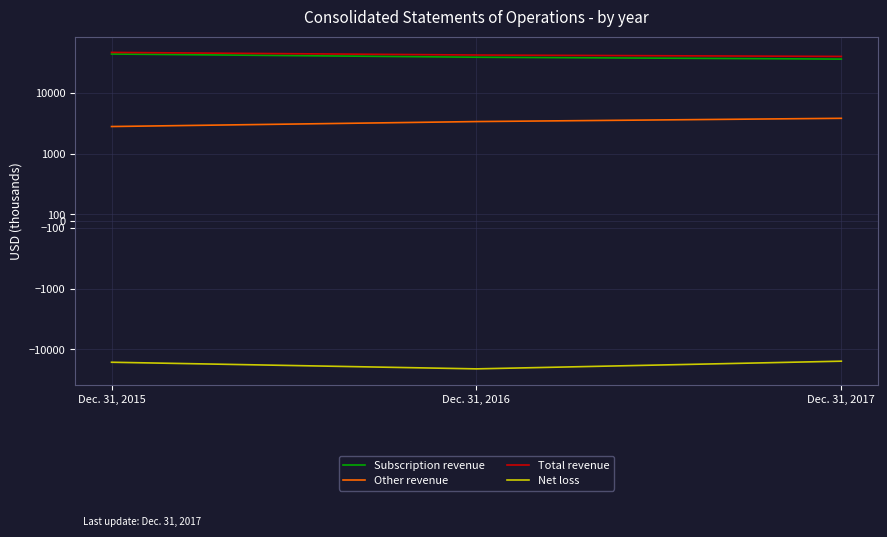

Reading left to right, list all the values displayed in this chart.

Subscription revenue: 43712	38720	36091
Other revenue: 2798	3377	3821
Total revenue: 46510	42097	39912
Net loss: -16320	-20977	-15681